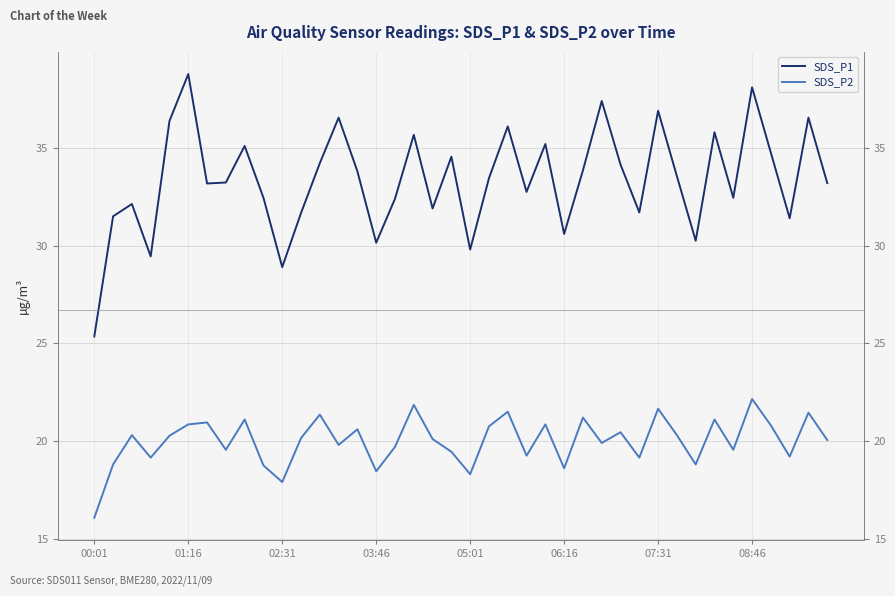

What is the maximum value shown in the chart?

38.8